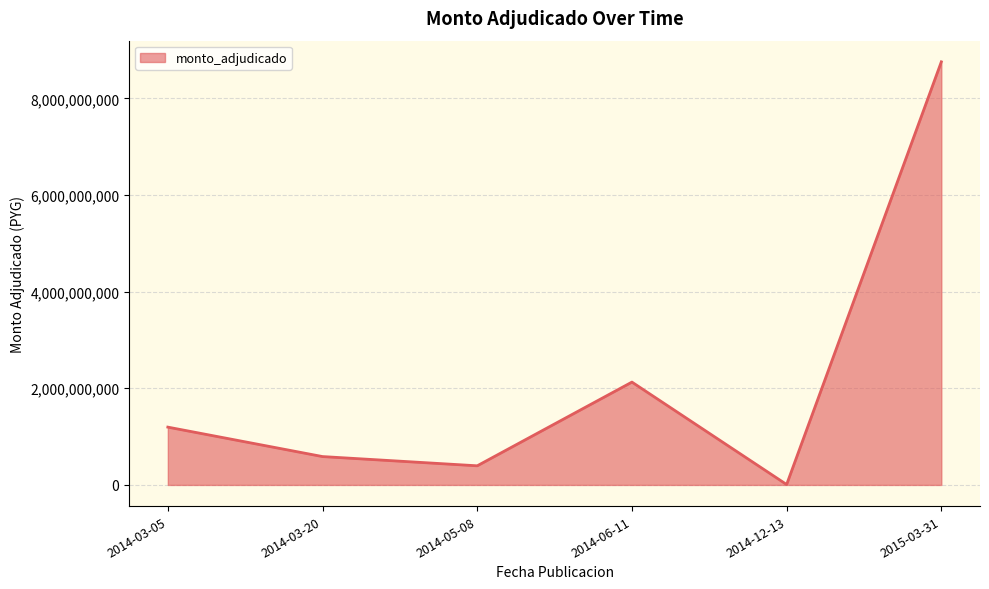

How many series are shown in this chart?

1